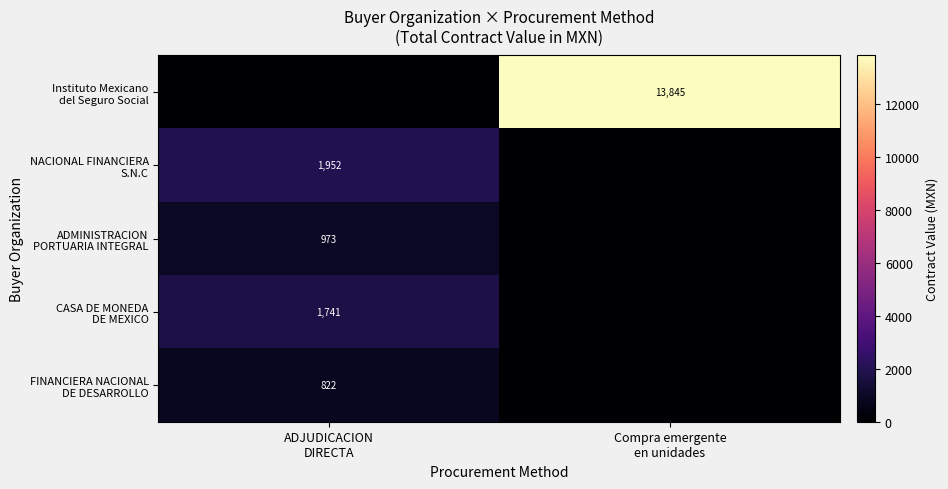

At which label does NACIONAL FINANCIERA S.N.C first exceed 1951?

ADJUDICACION DIRECTA